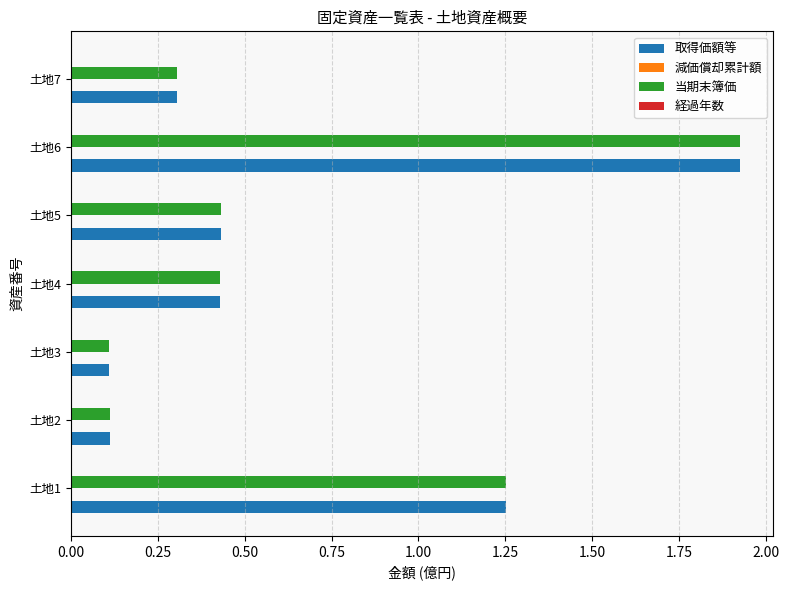

Where is 当期末簿価 nearest to the value 1?

土地1